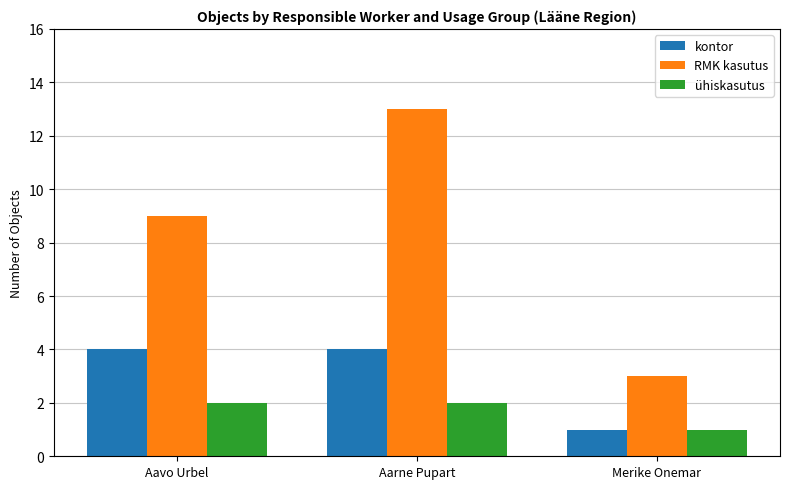

Rank the series by their maximum value, from highest to lowest.

RMK kasutus, kontor, ühiskasutus